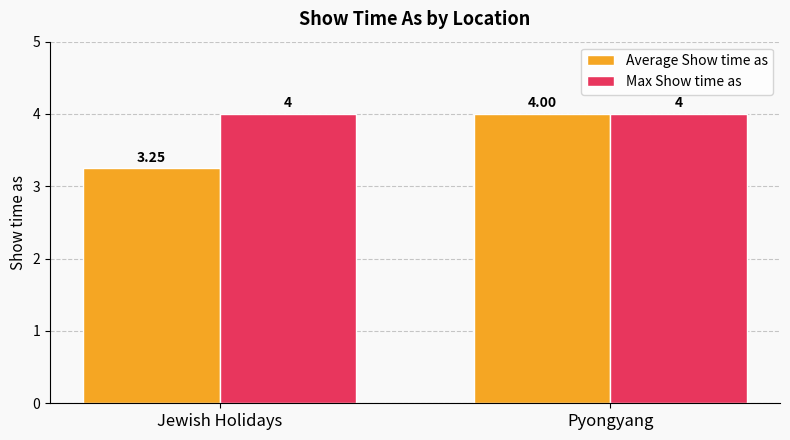

Is it true that Max Show time as equals 7.2 at Pyongyang?

False